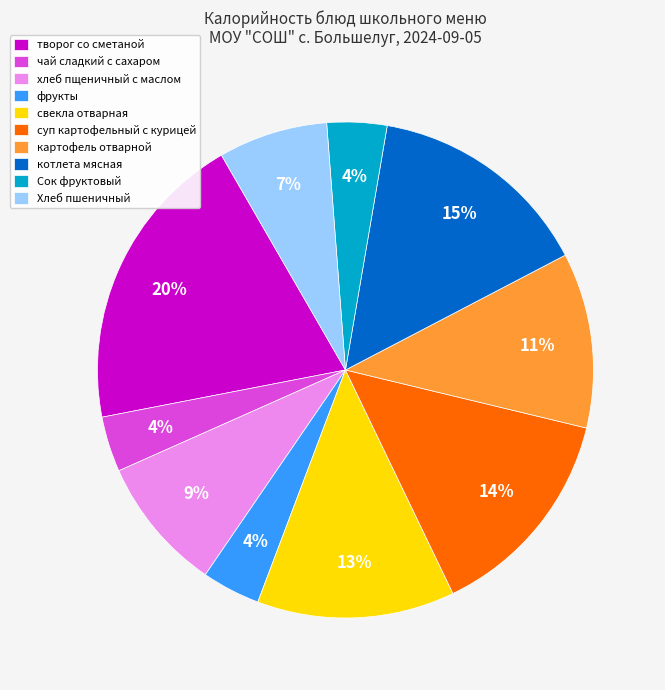

Does картофель отварной account for over 50% of the chart?

No